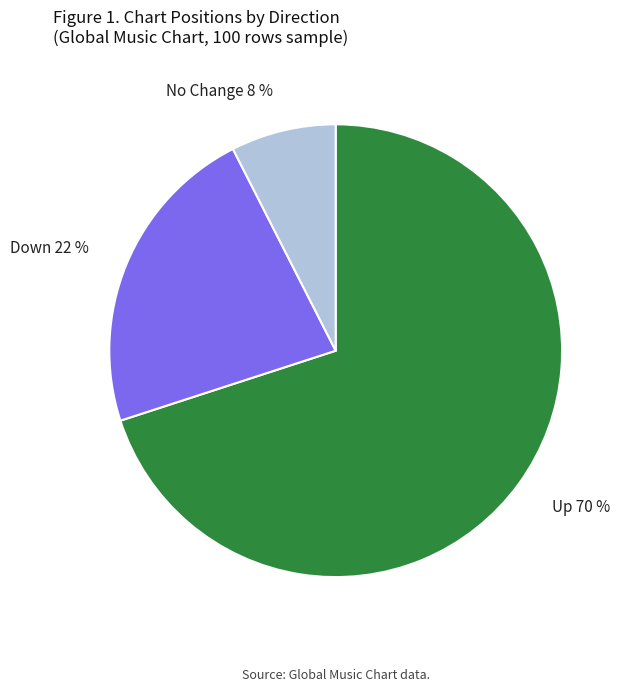

Which slice is the largest?

Up 70 %